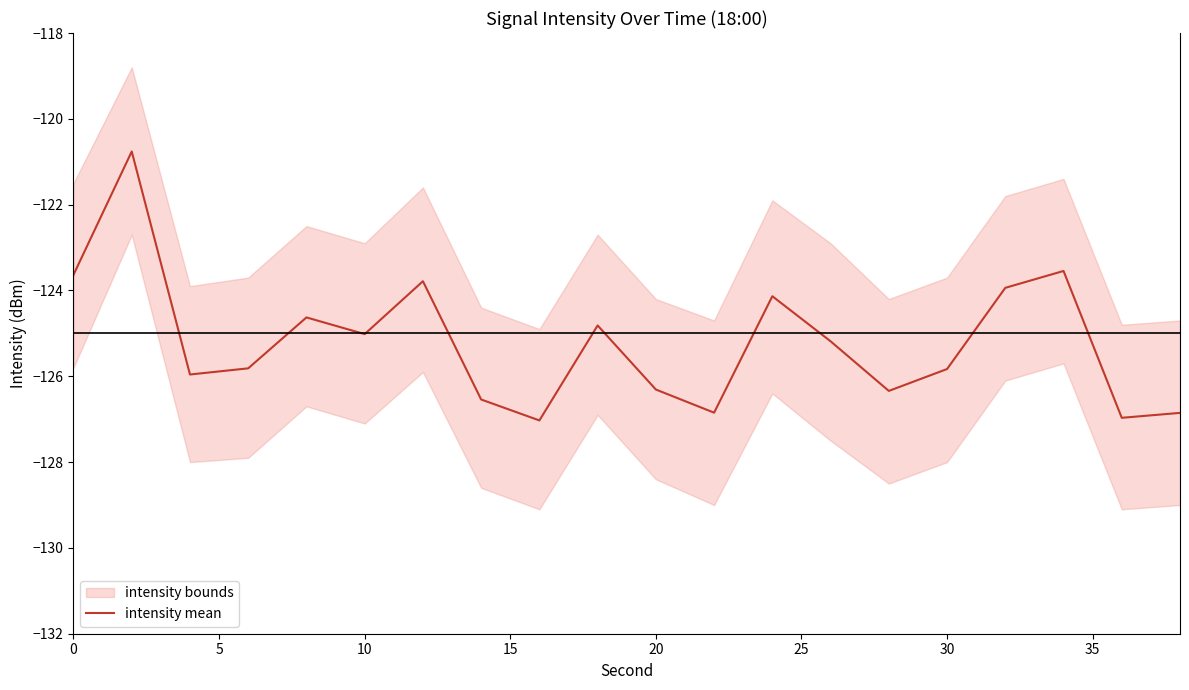

Is it true that intensity mean equals -123.6 at 0?

True